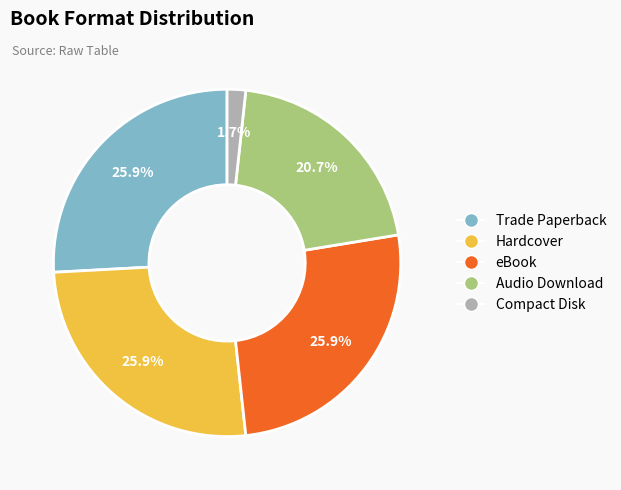

How much of the chart is everything except Trade Paperback?

74.1%